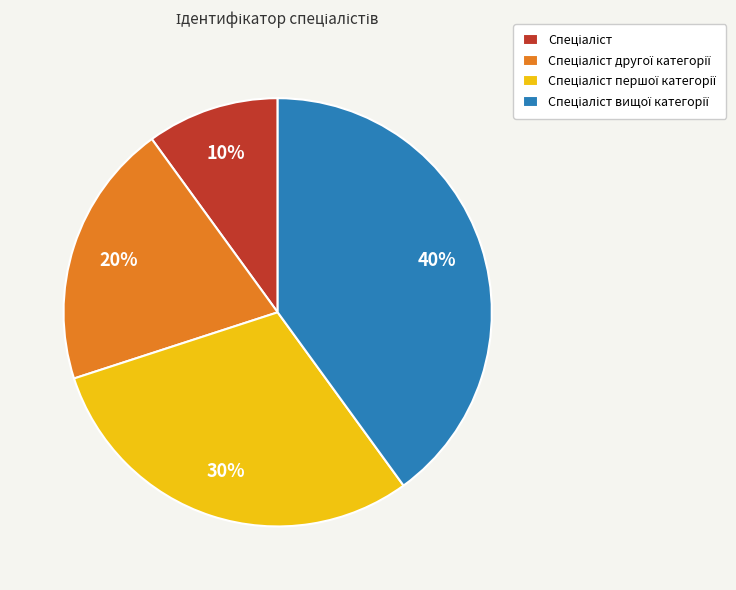

To the nearest percent, what is the difference between the largest and smallest slice percentages?

30%